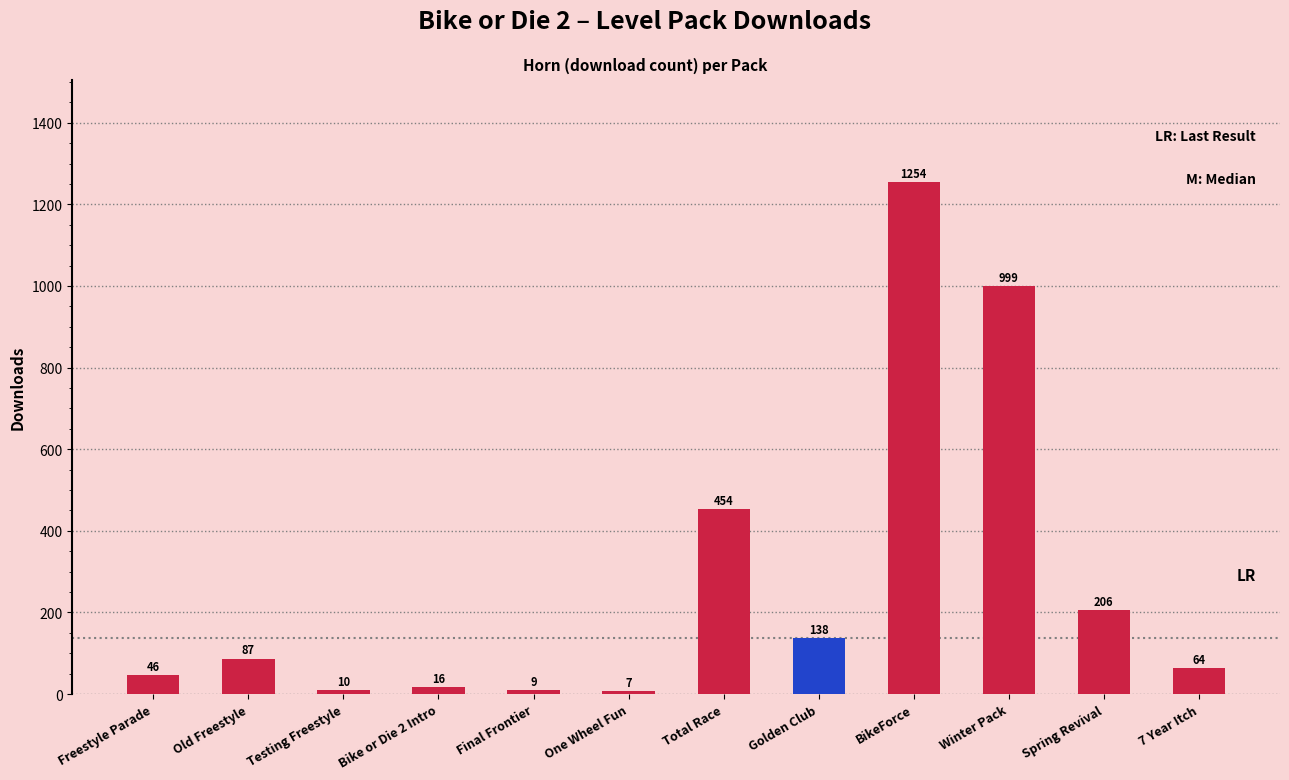

Reading left to right, list all the values displayed in this chart.

Freestyle Parade=46	Old Freestyle=87	Testing Freestyle=10	Bike or Die 2 Intro=16	Final Frontier=9	One Wheel Fun=7	Total Race=454	Golden Club=138	BikeForce=1254	Winter Pack=999	Spring Revival=206	7 Year Itch=64